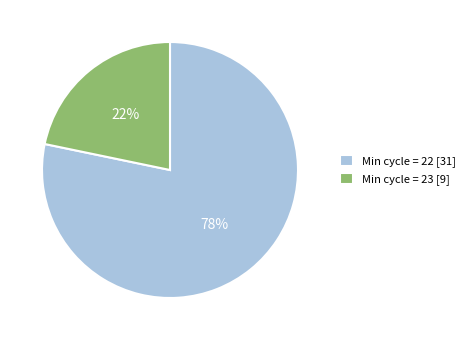

Which slice is the smallest?

Min cycle = 23 [9]